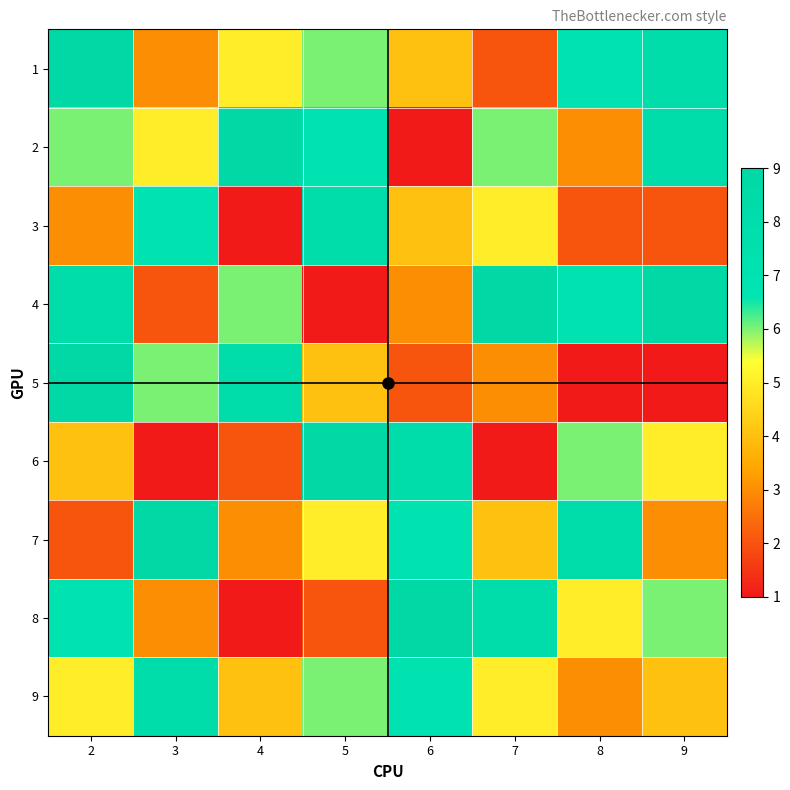

Rank the series at 2 from highest to lowest value.

1, 5, 4, 8, 2, 9, 6, 3, 7